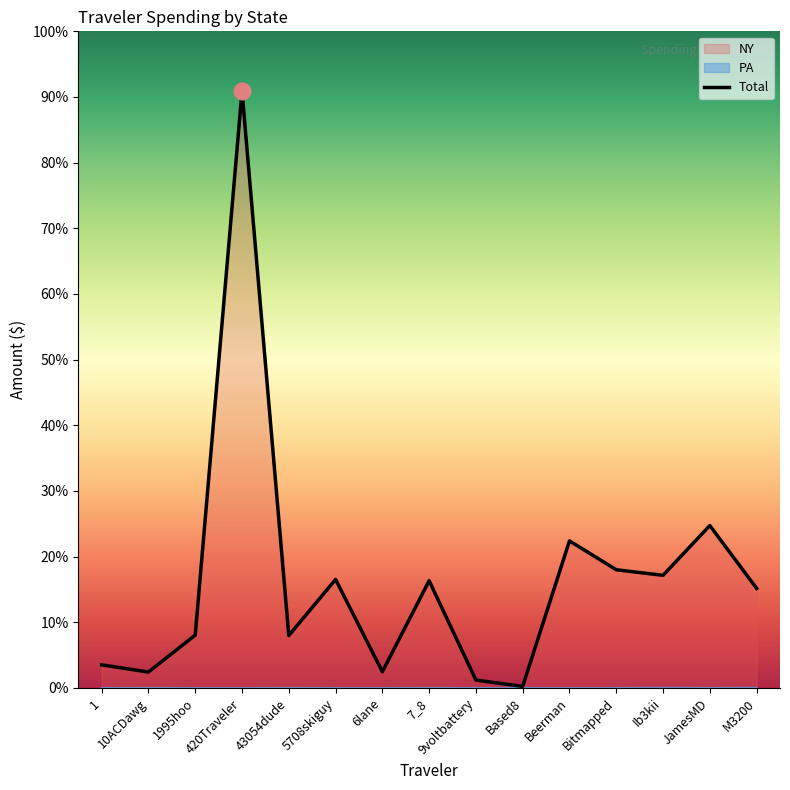

What is the value of the PA point at the 15th from the left?

1.1